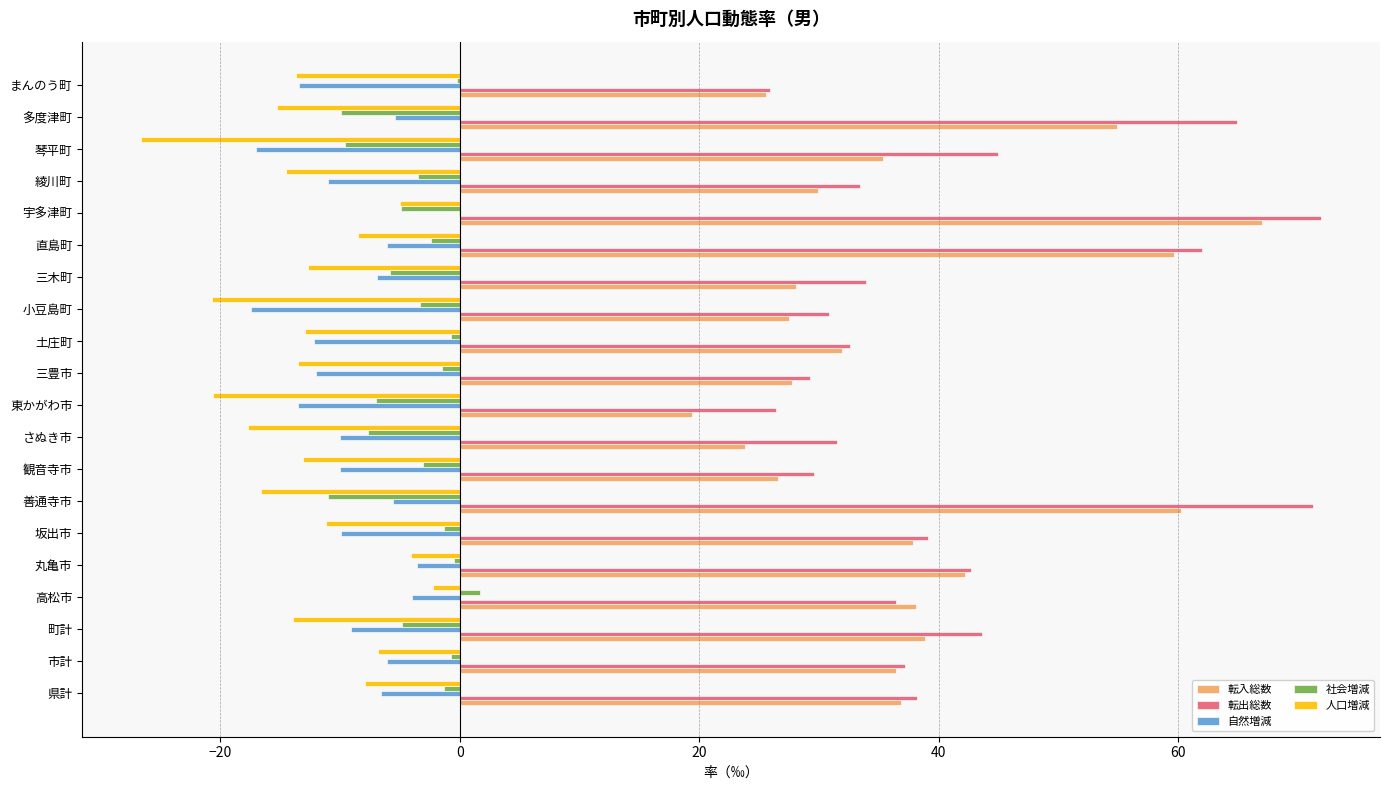

What is the approximate value of 自然増減 at 観音寺市?

-10.0